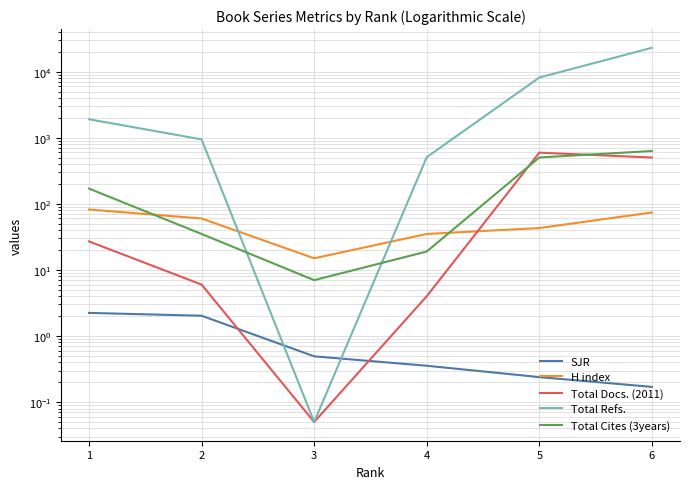

At which label is Total Docs. (2011) closest to 297?

6